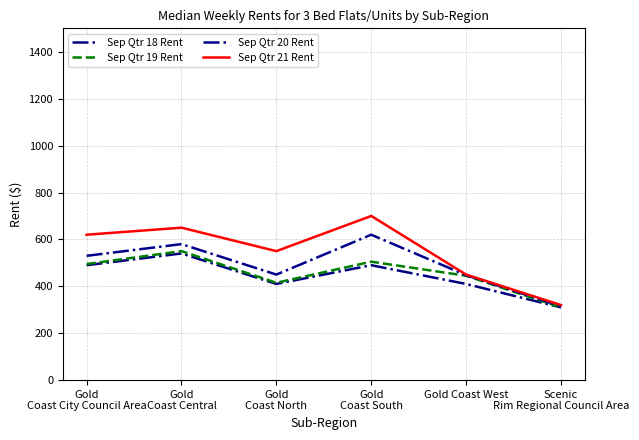

At which category is the sum across all series the highest?

Gold
Coast Central